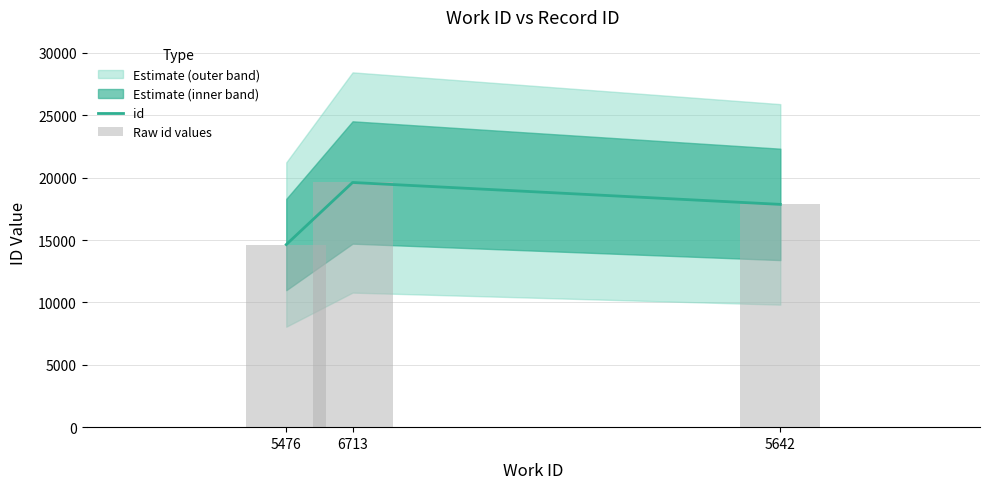

What is the maximum value shown in the chart?

19616